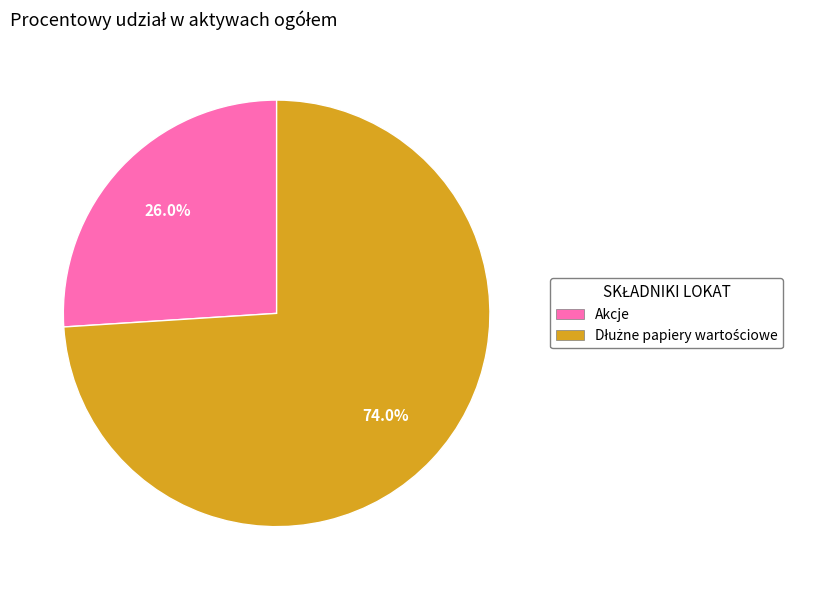

The Akcje slice represents 26% of the pie. True or false?

True